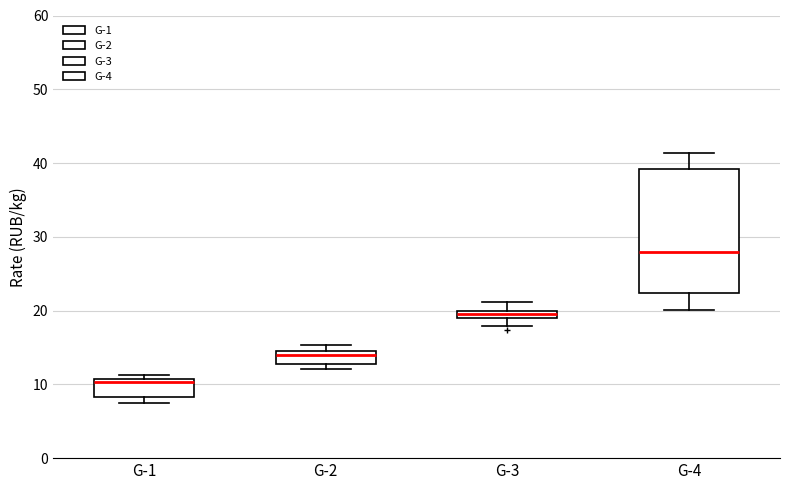

Which box has the highest median line?

G-4